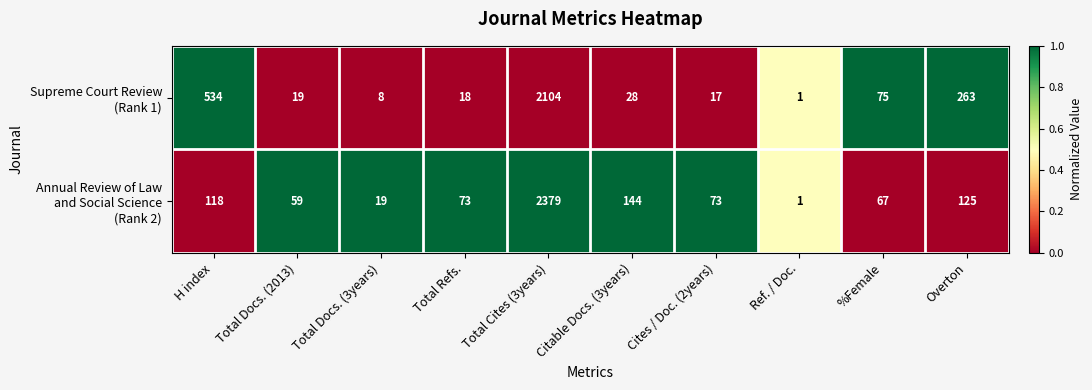

What is the total value across all series at H index?

652